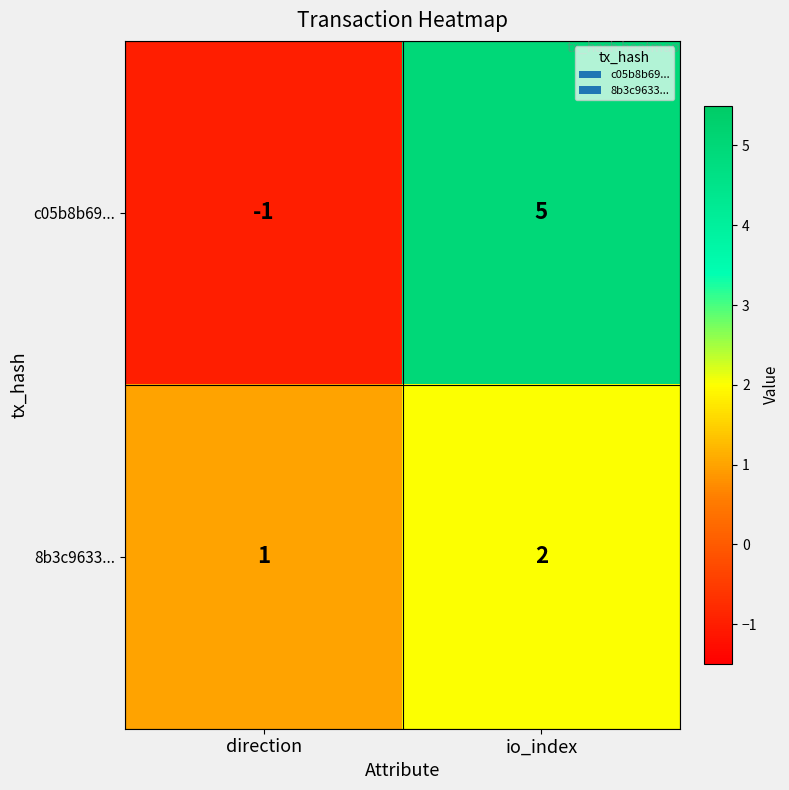

At which category is the sum across all series the highest?

io_index